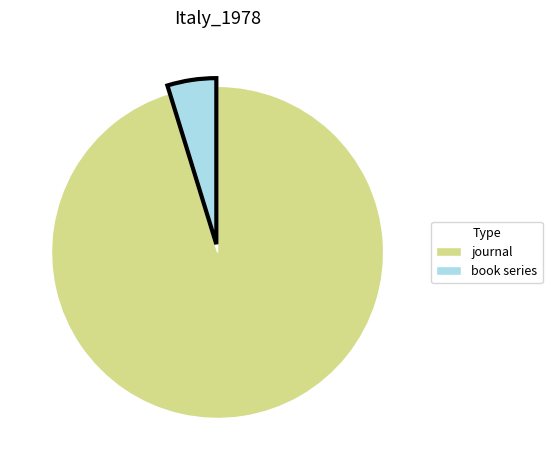

Between journal and book series, which is larger?

journal